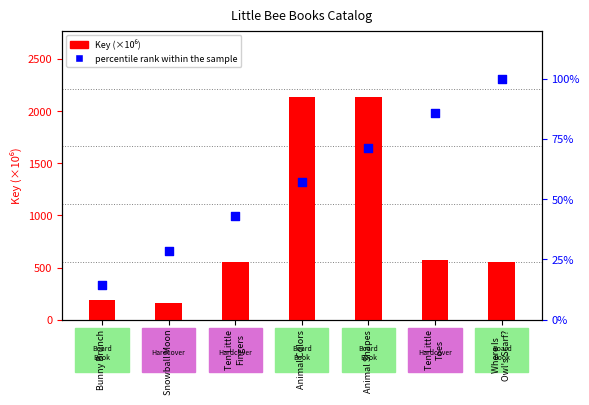

Which series contains the lowest Y value?

percentile rank within the sample